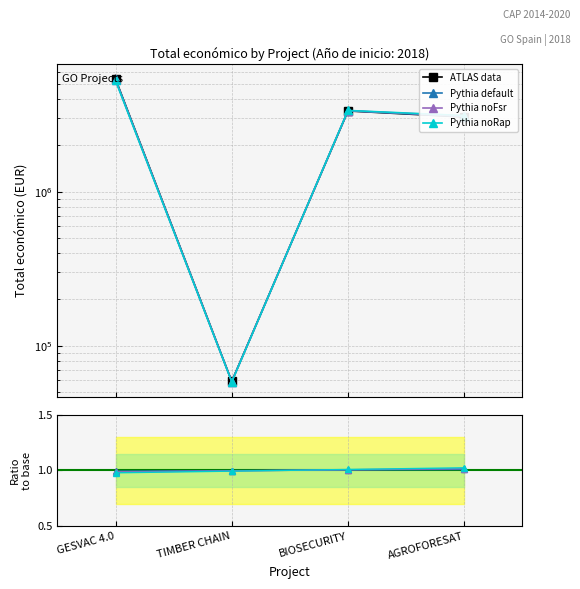

Which category has the lowest value across all series?

GESVAC 4.0